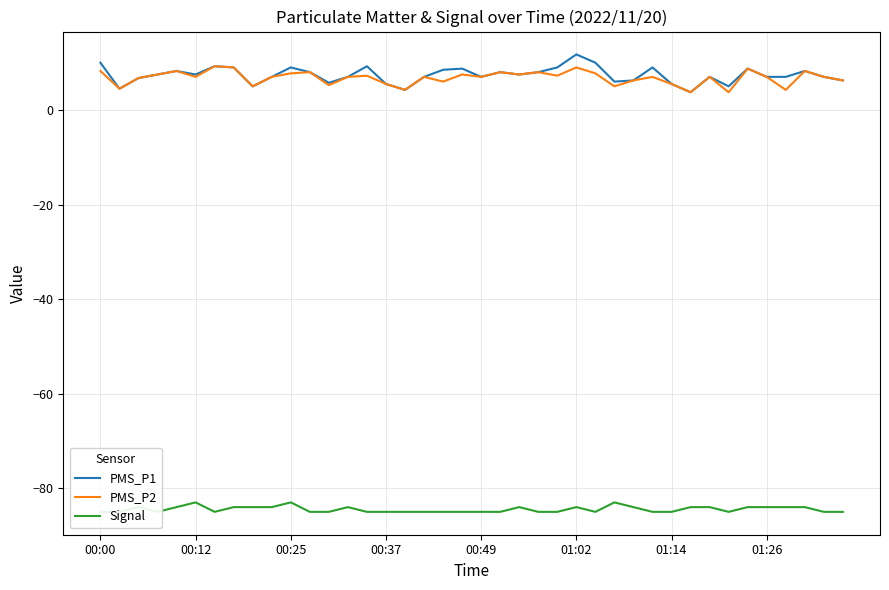

How many interior local valleys does the PMS_P2 series have?

13